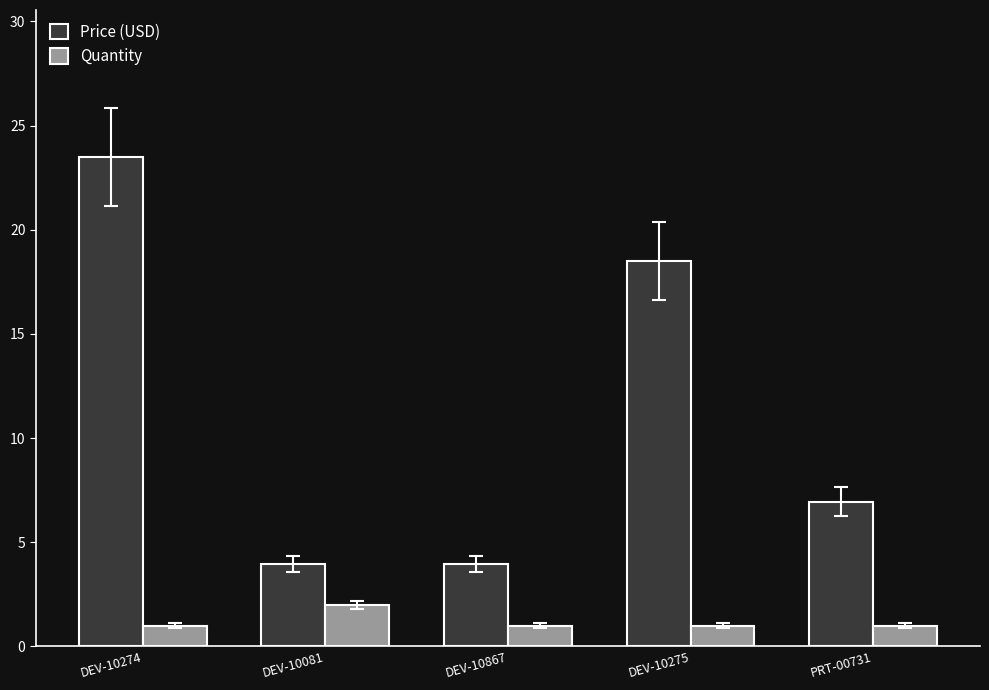

What value does the Price (USD) series have at DEV-10081?

4.0